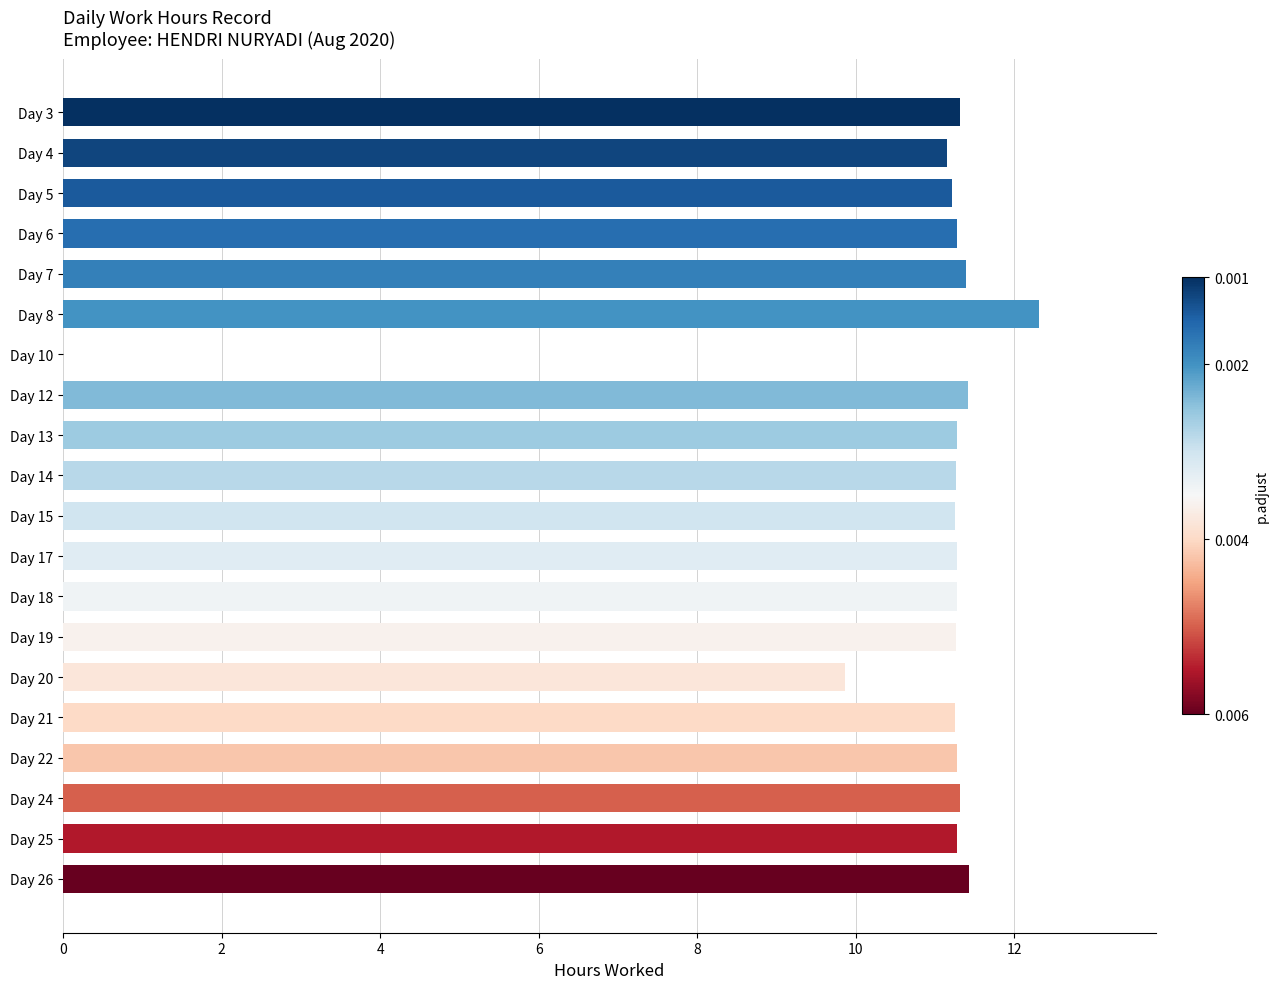

True or false: the data shows 11.3 at Day 19.

True